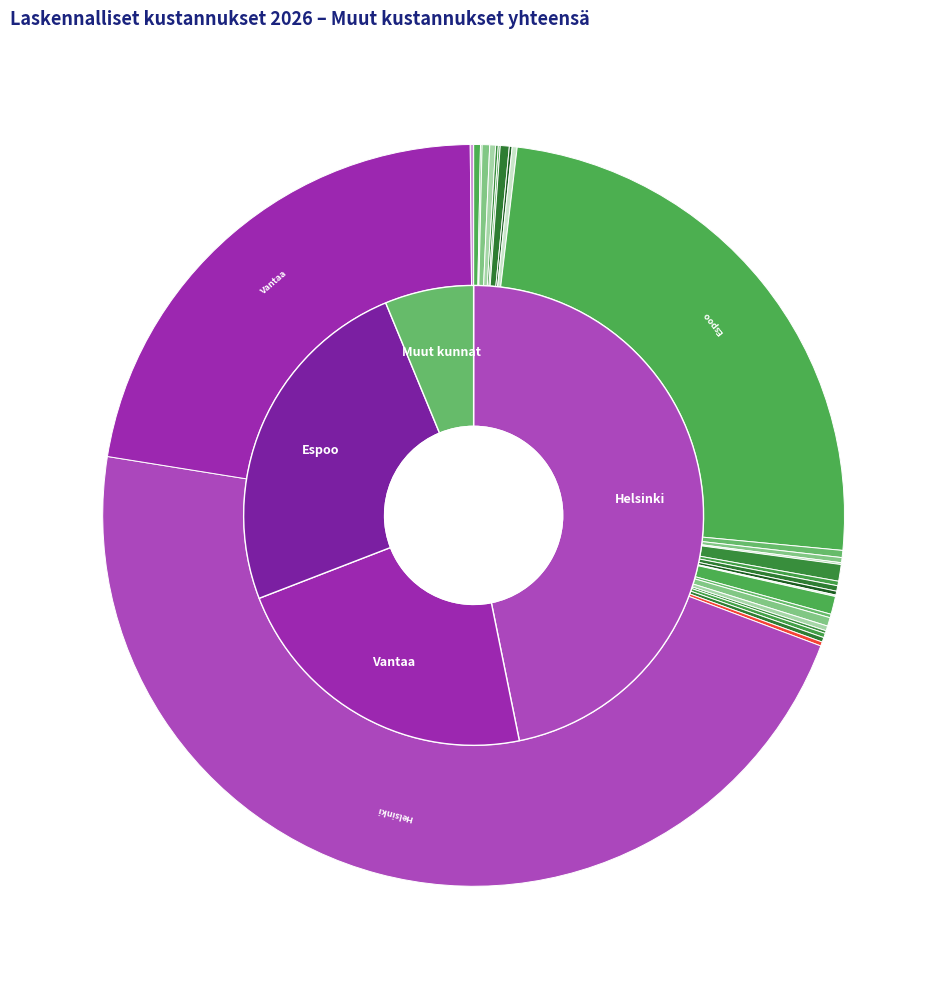

True or false: Eurajoki accounts for 1% of the total.

False